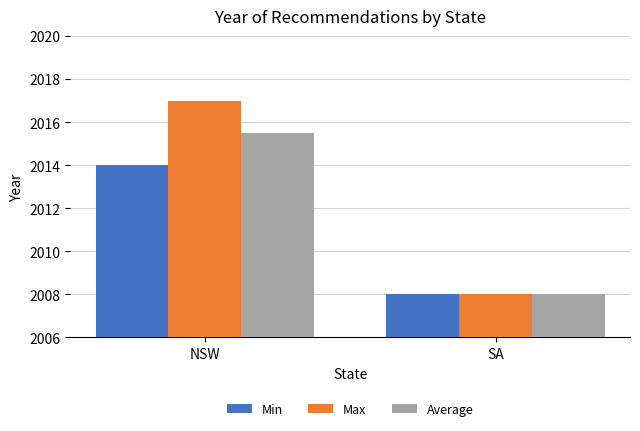

Which series has the largest range (max minus min)?

Max